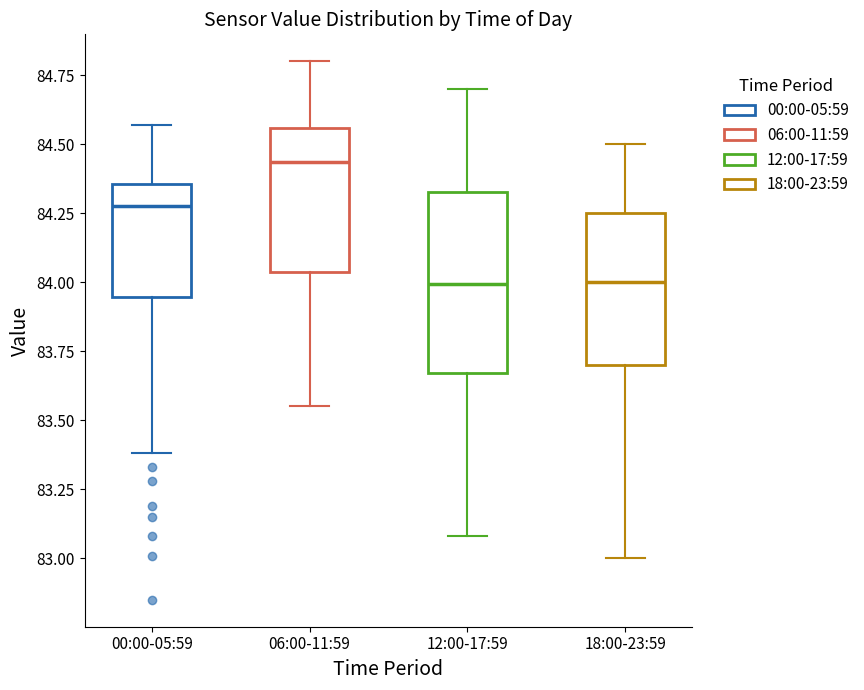

Reading left to right, transcribe this box plot: for each box, give where its median line is, the range the box spans, and where its two whiskers end, as read against the y-axis. The values are not printed on the chart, so give them approximately, as read against the axis.

00:00-05:59: median 84.30, box 83.95 to 84.35, whiskers 83.40 to 84.55
06:00-11:59: median 84.45, box 84.05 to 84.55, whiskers 83.55 to 84.80
12:00-17:59: median 84.00, box 83.65 to 84.35, whiskers 83.10 to 84.70
18:00-23:59: median 84.00, box 83.70 to 84.25, whiskers 83.00 to 84.50